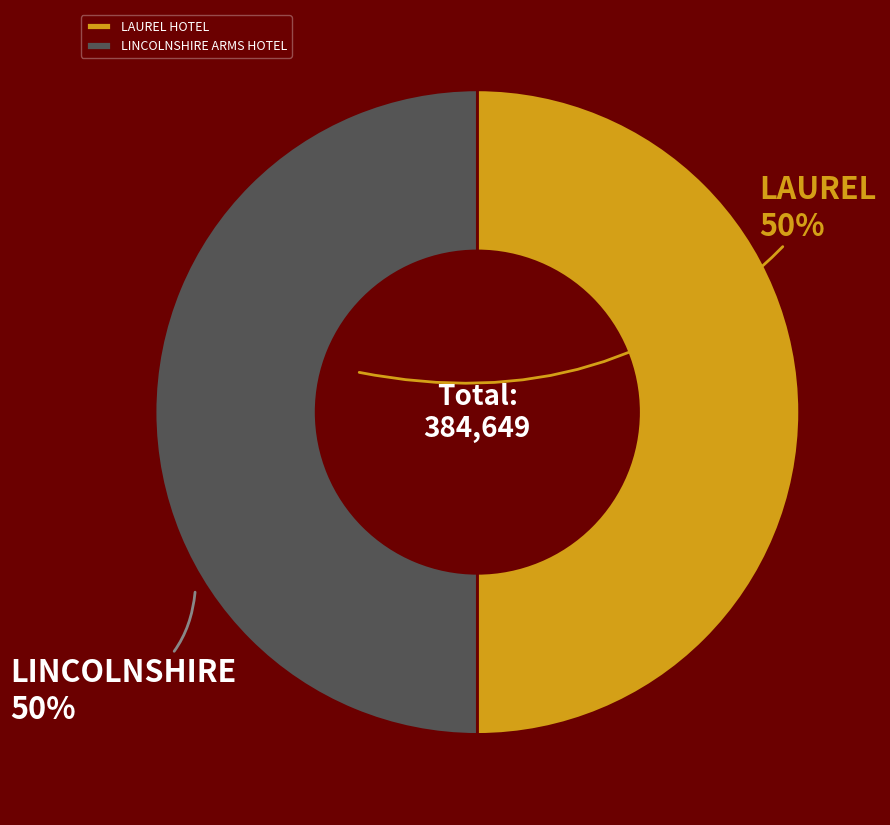

Approximately how many times larger is the value at LAUREL HOTEL compared to LINCOLNSHIRE ARMS HOTEL?

1.0